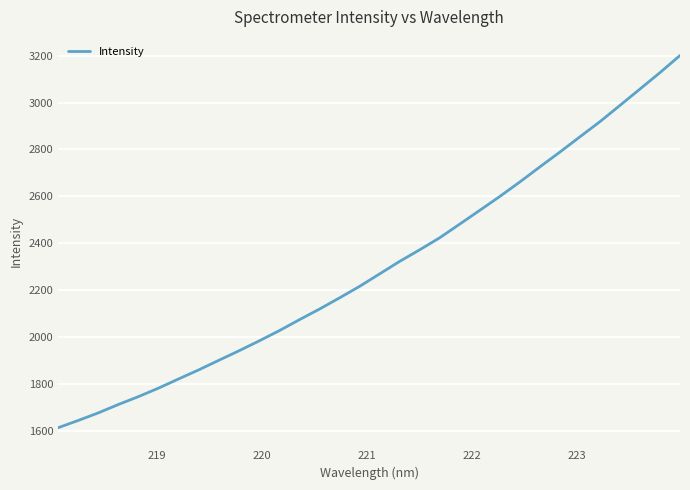

How many distinct data groups are displayed?

1